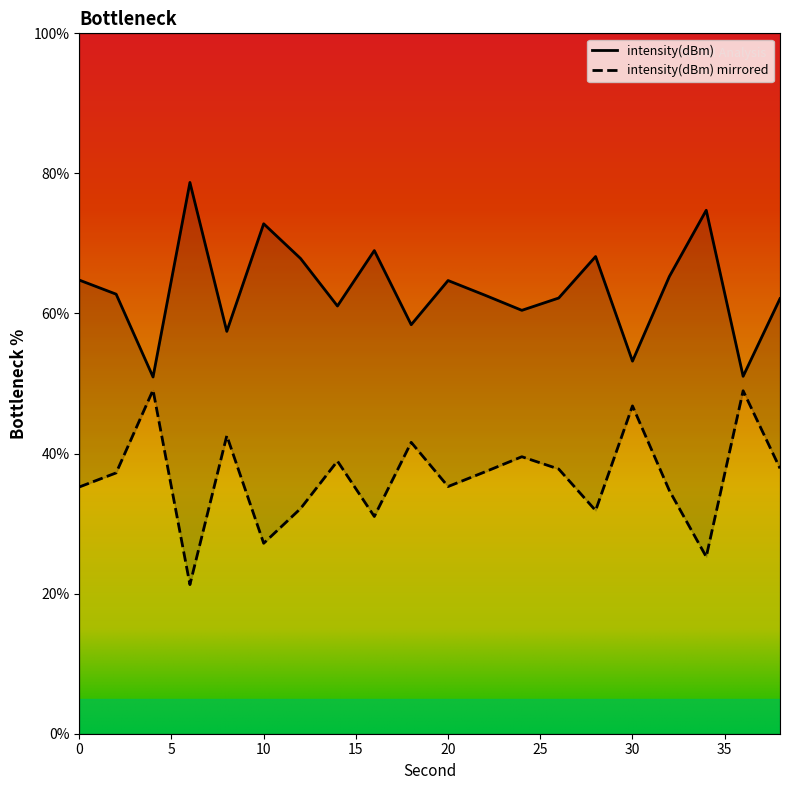

What is the difference between the values at 18 and 16?

10.6